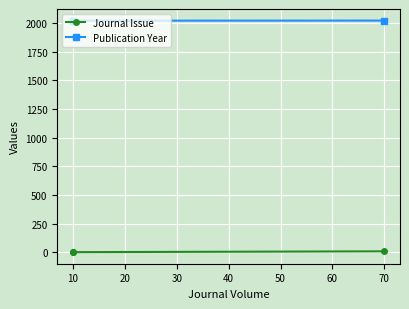

What is the difference between the highest and lowest values at 10?

2019